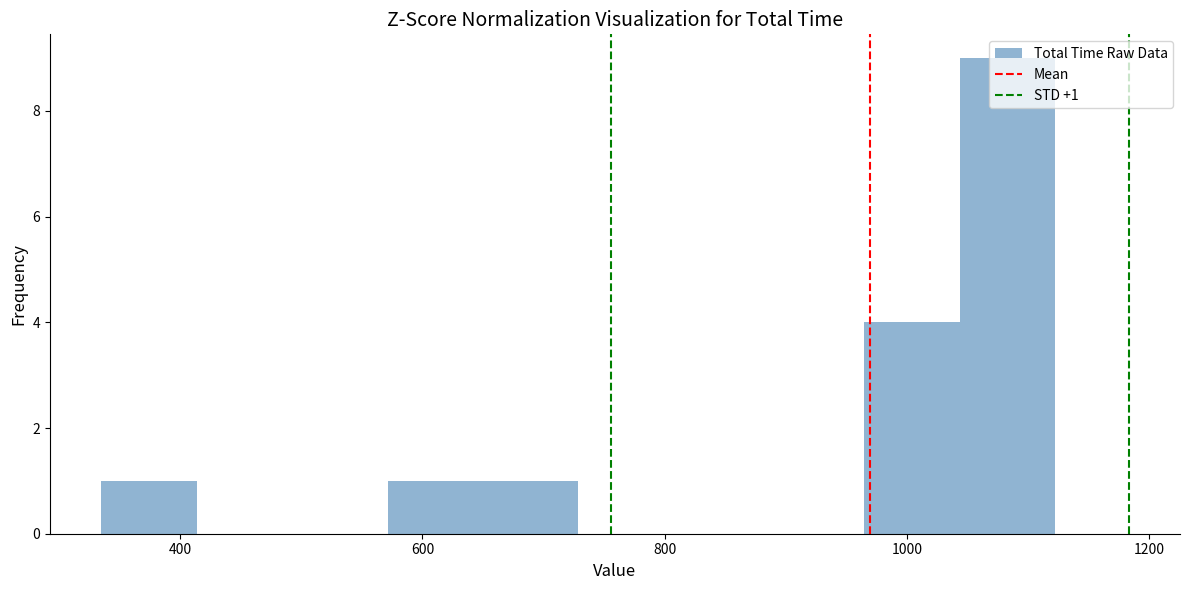

Read against the x-axis, roughly where is the centre of the tallest bar?

1080